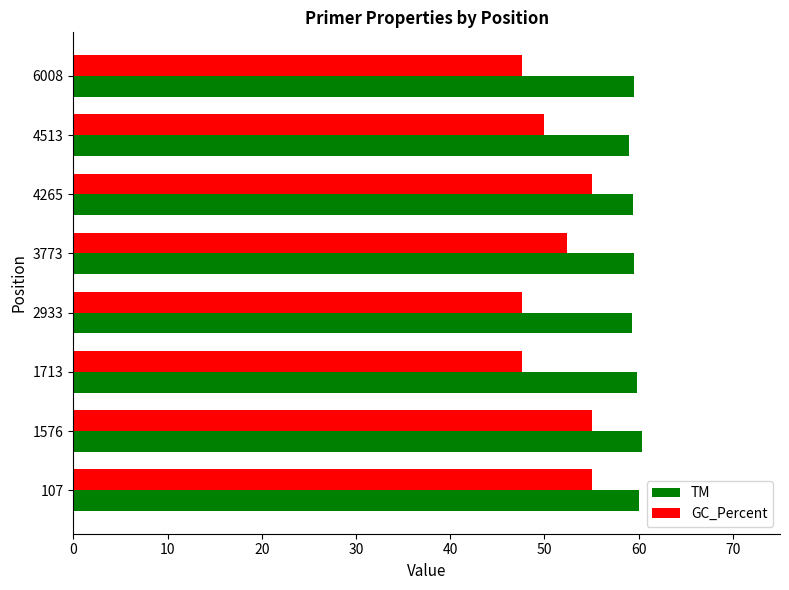

Is it true that TM equals 59.5 at 3773?

True